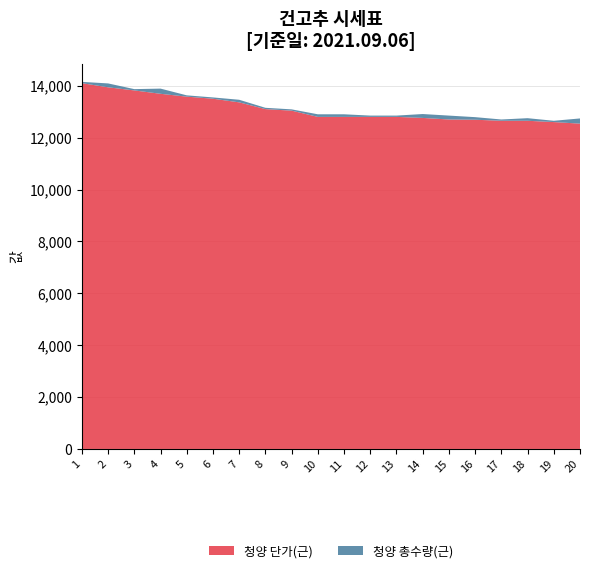

Reading right to left, list all the values displayed in this chart.

청양 단가(근): 20=12540	19=12600	18=12650	17=12650	16=12690	15=12700	14=12760	13=12800	12=12800	11=12800	10=12800	9=13040	8=13100	7=13360	6=13500	5=13580	4=13690	3=13820	2=13940	1=14100
청양 총수량(근): 20=200	19=50	18=100	17=50	16=100	15=150	14=150	13=50	12=50	11=100	10=100	9=50	8=50	7=100	6=50	5=50	4=200	3=50	2=150	1=50